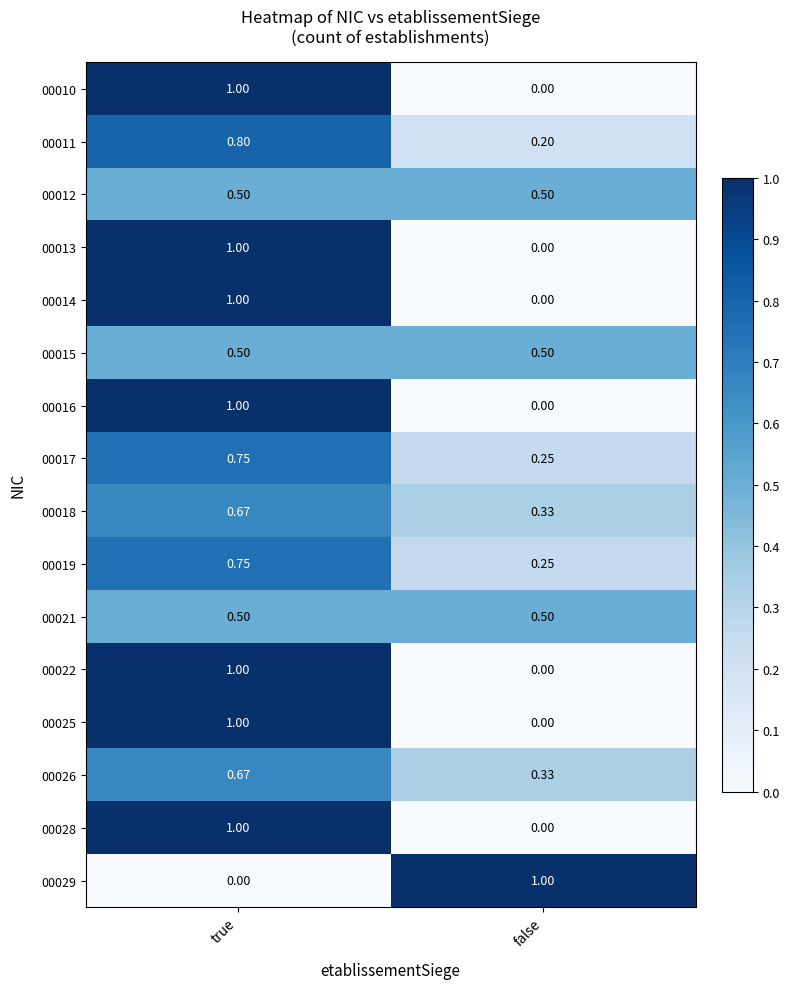

Which category has the lowest value in the 00014 series?

false